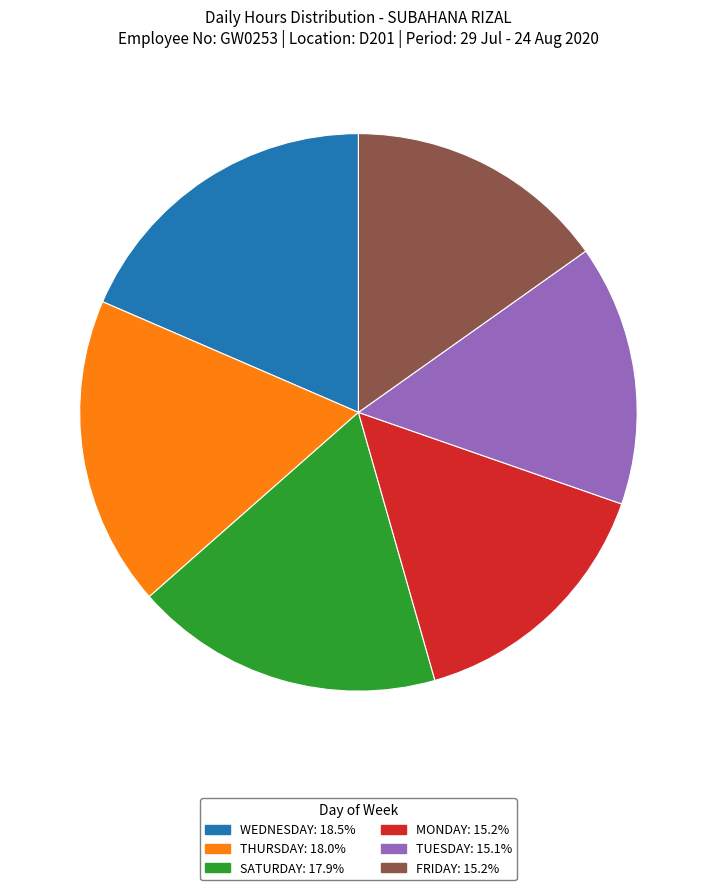

Does any single category account for the majority?

No